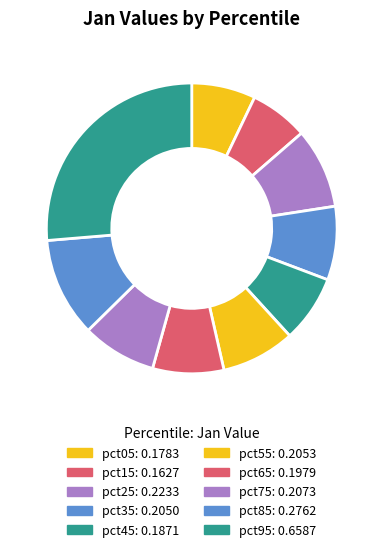

How many segments does this pie chart have?

10